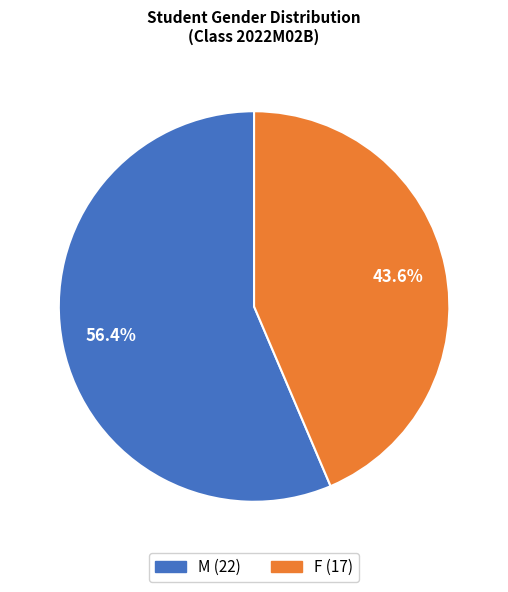

Approximately how many times larger is the value at F compared to M?

0.8